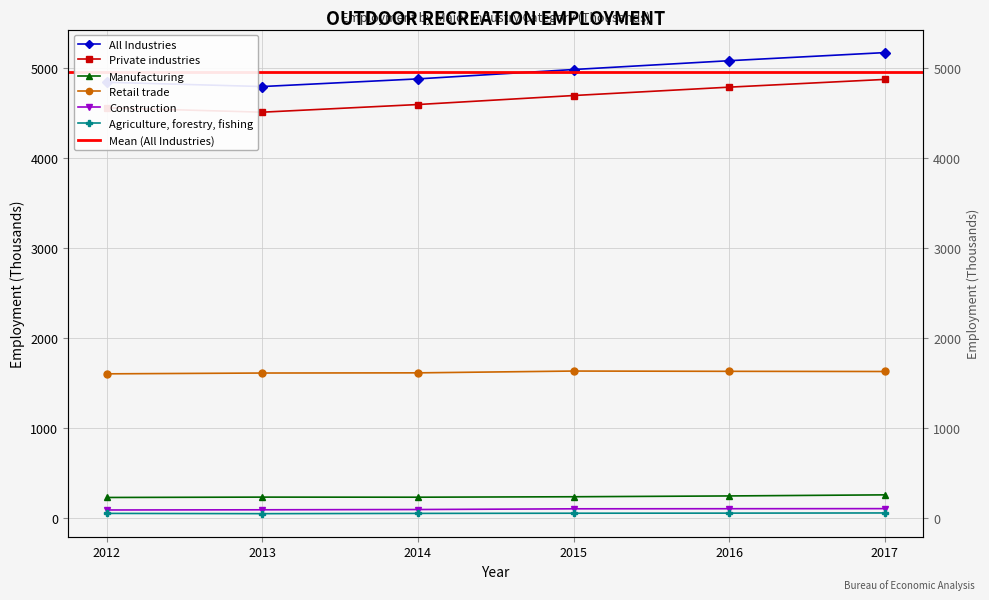

Reading right to left, what are all the values shown in this chart?

All Industries: 5171	5081	4983	4879	4794	4841
Private industries: 4873	4787	4694	4594	4509	4557
Manufacturing: 256	244	235	230	231	227
Retail trade: 1627	1629	1632	1612	1610	1601
Construction: 103	102	101	93	90	88
Agriculture, forestry, fishing: 55	53	52	50	47	50